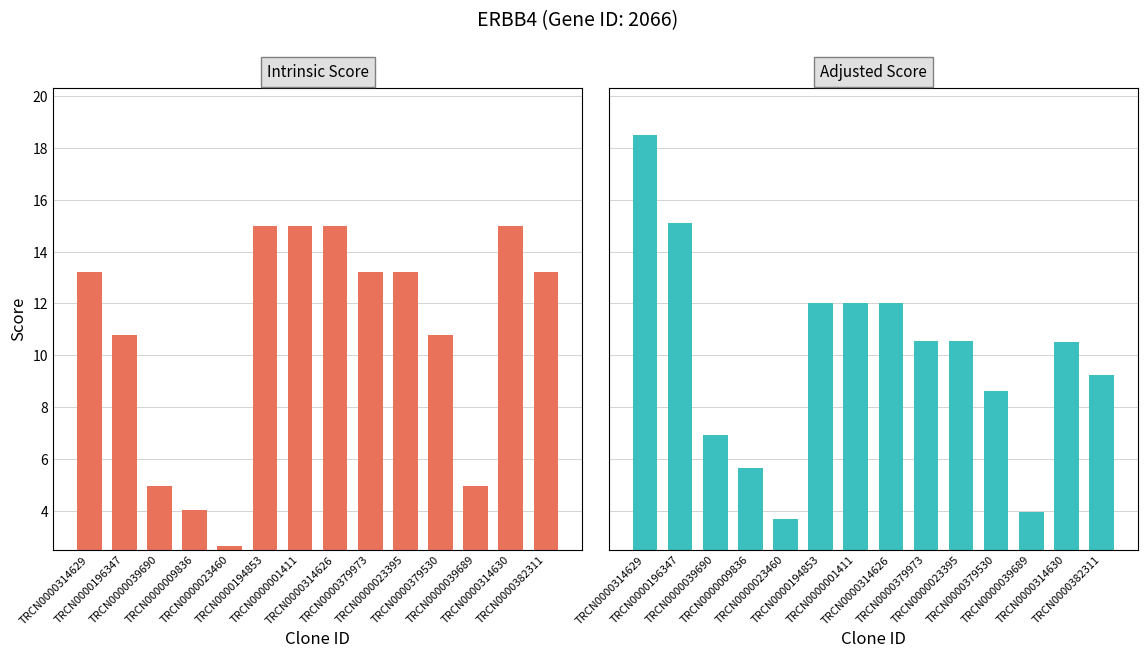

At which label does Adjusted Score first exceed 10?

TRCN0000314629